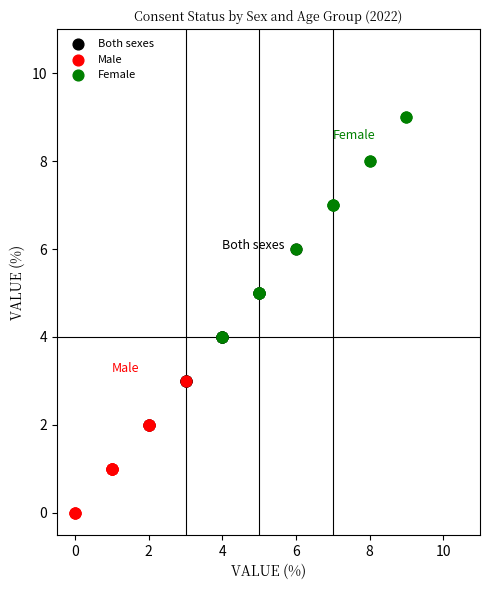

Which series has the widest spread of Y values?

Female